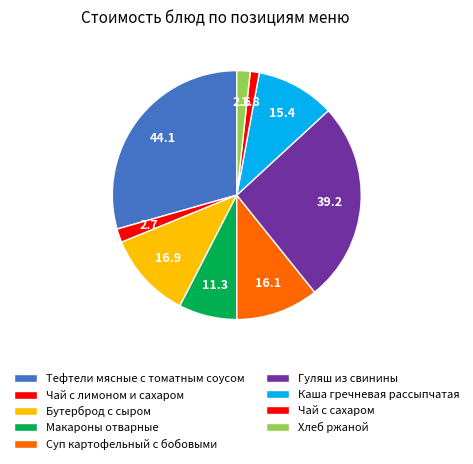

To the nearest percent, what portion does Бутерброд с сыром represent?

11%